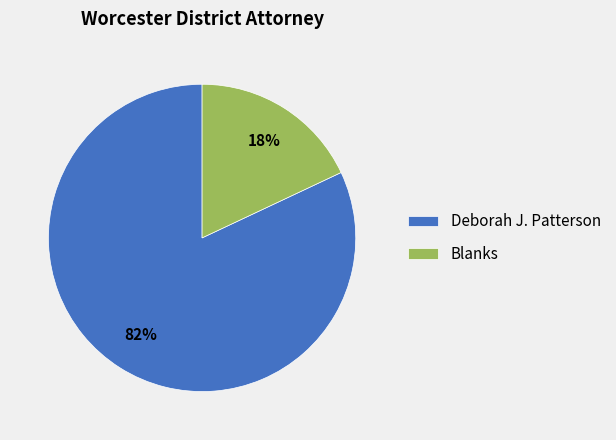

Between Deborah J. Patterson and Blanks, which is larger?

Deborah J. Patterson